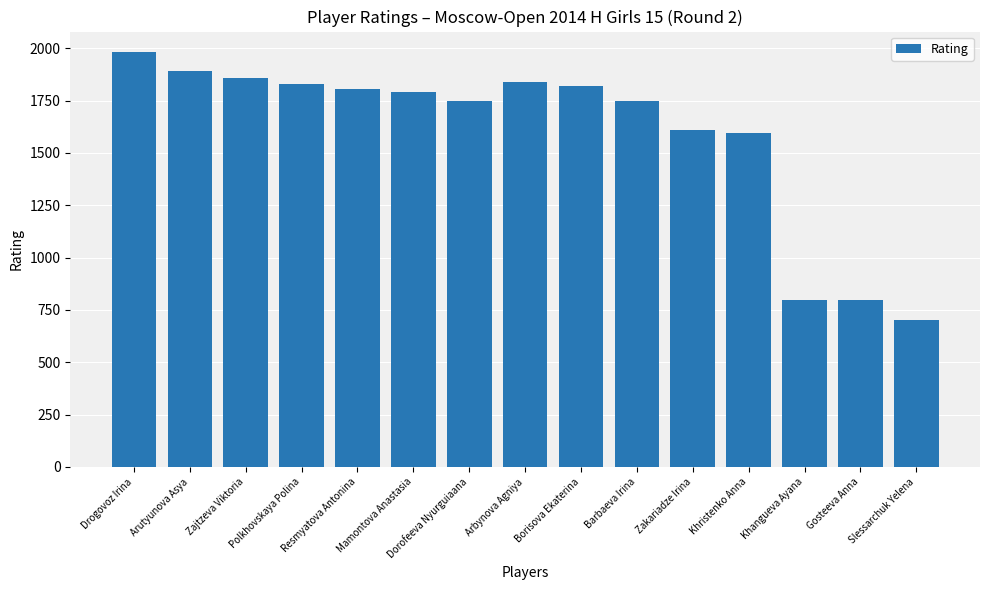

What is the approximate value at Zakariadze Irina?

1611